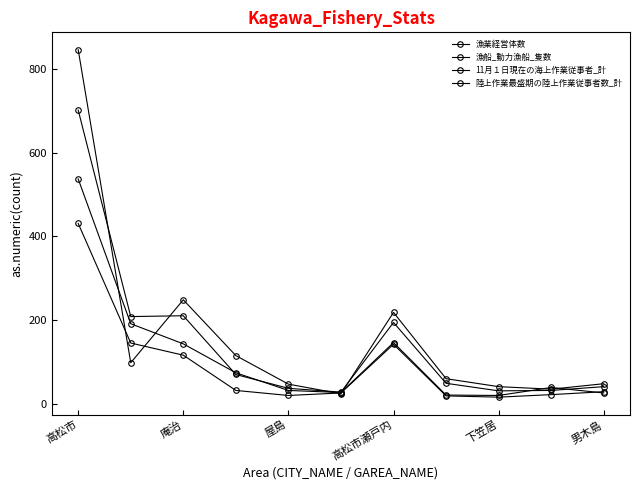

Does the chart have visible grid lines?

No